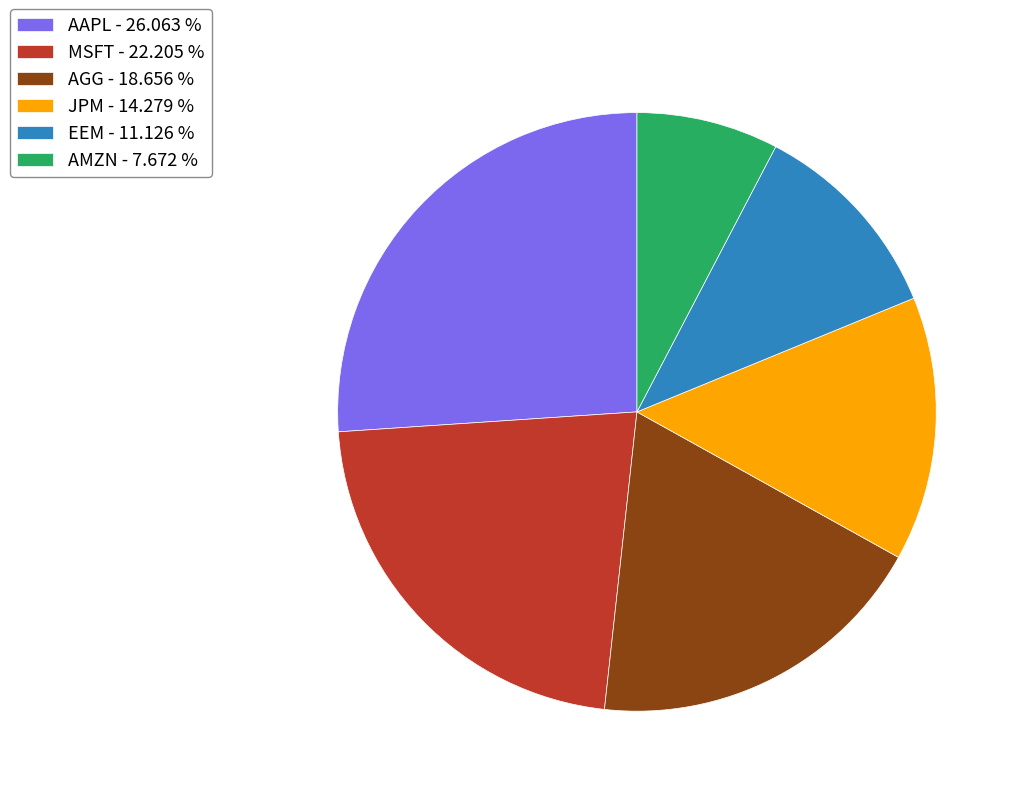

Count the number of slices in the pie.

6